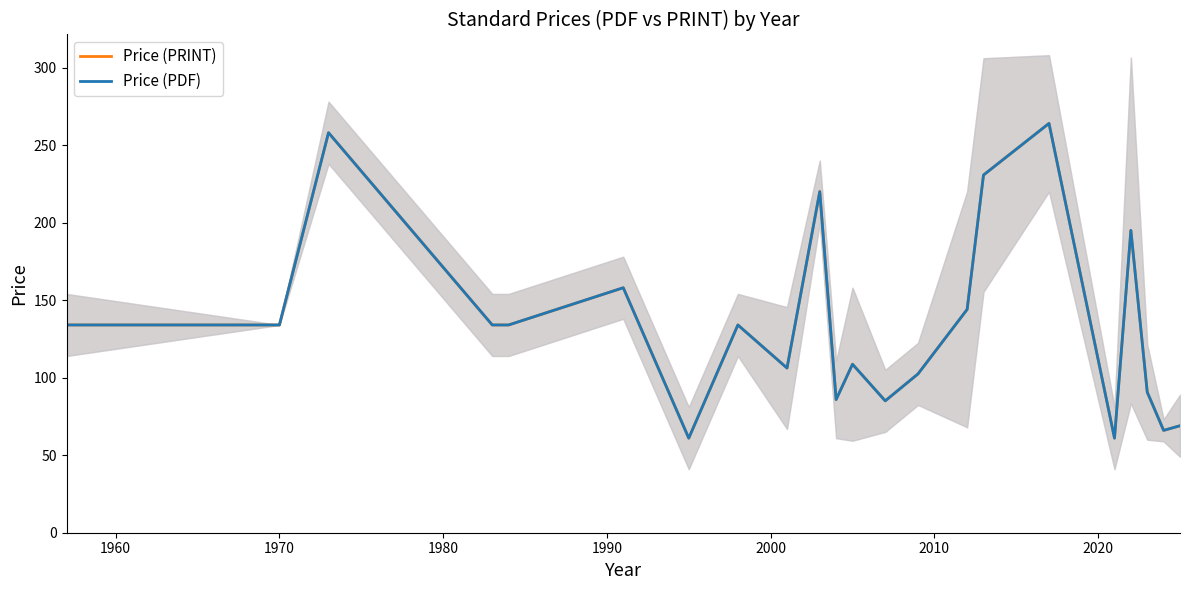

In Price (PDF), how many points are higher than both neighbors (excluding endpoints)?

7